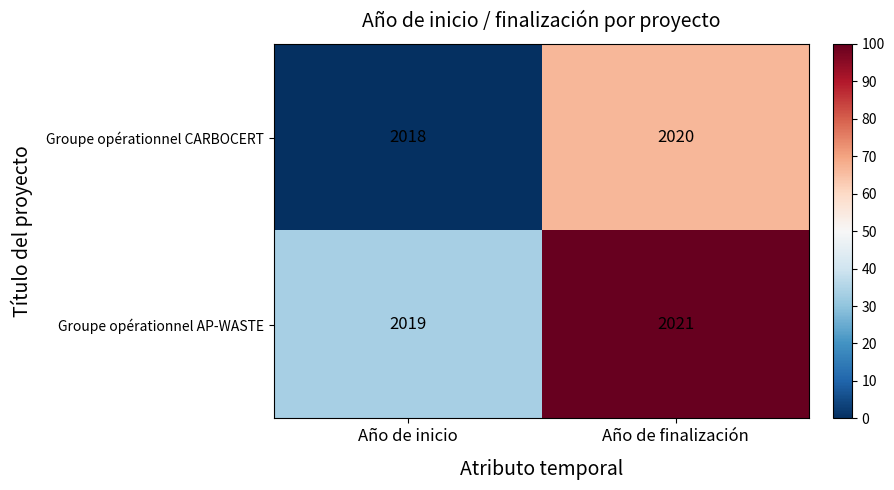

How many values in the Groupe opérationnel AP-WASTE series are below 2021?

1